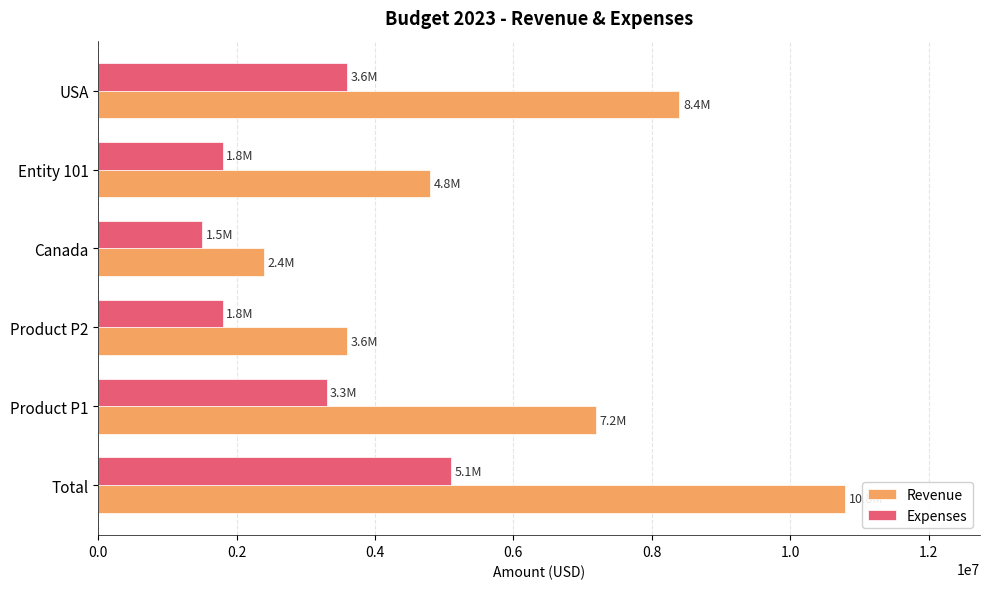

What are all the series names shown in the legend?

Revenue, Expenses